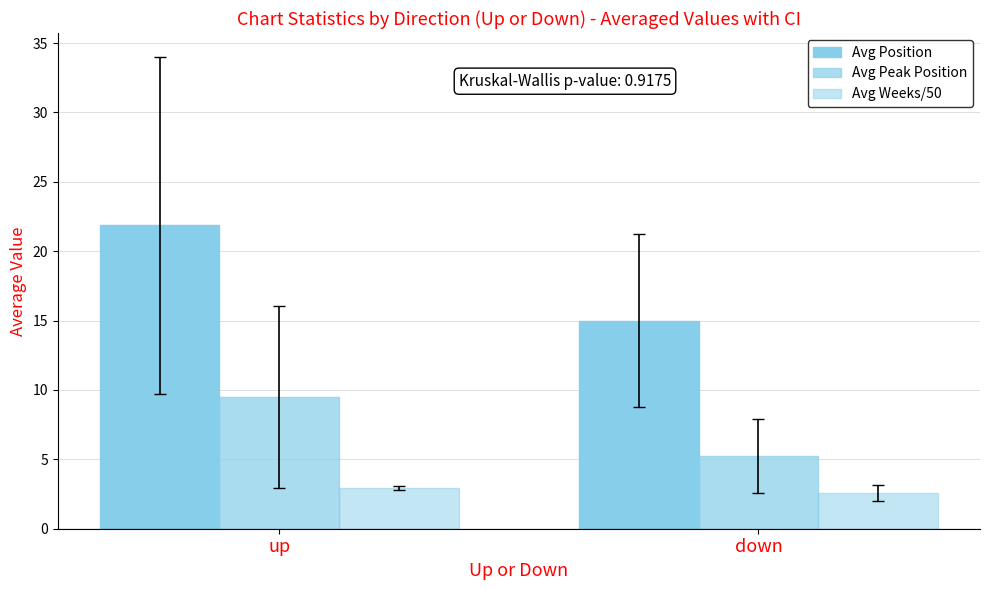

What is the spread (max minus min) of values at down?

12.4